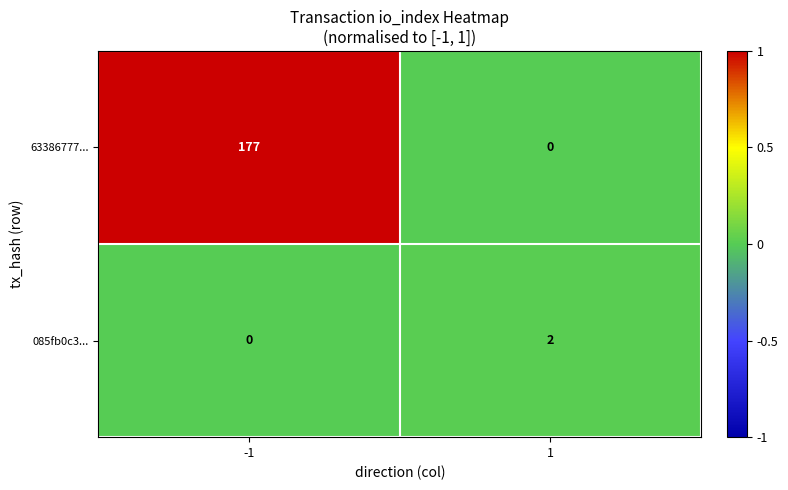

What is the difference between the maximum and minimum values in the 63386777... series?

177